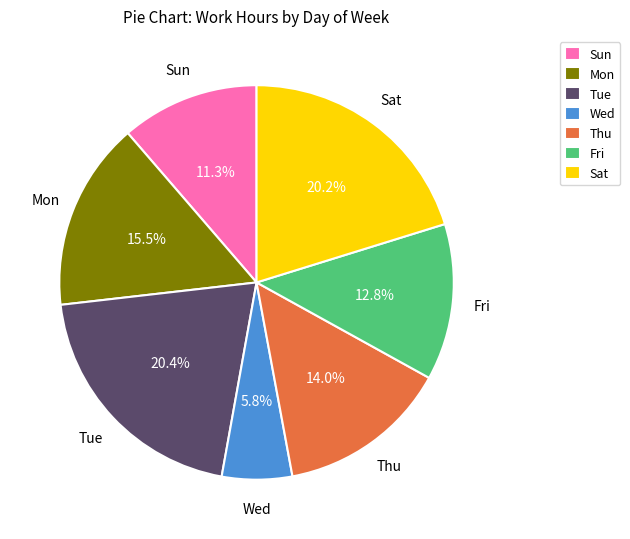

Approximately how many times larger is the value at Sat compared to Thu?

1.4